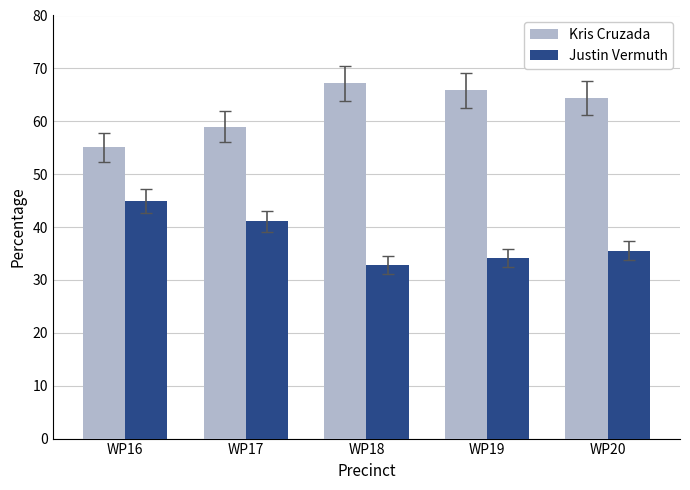

Are the bars horizontal?

No